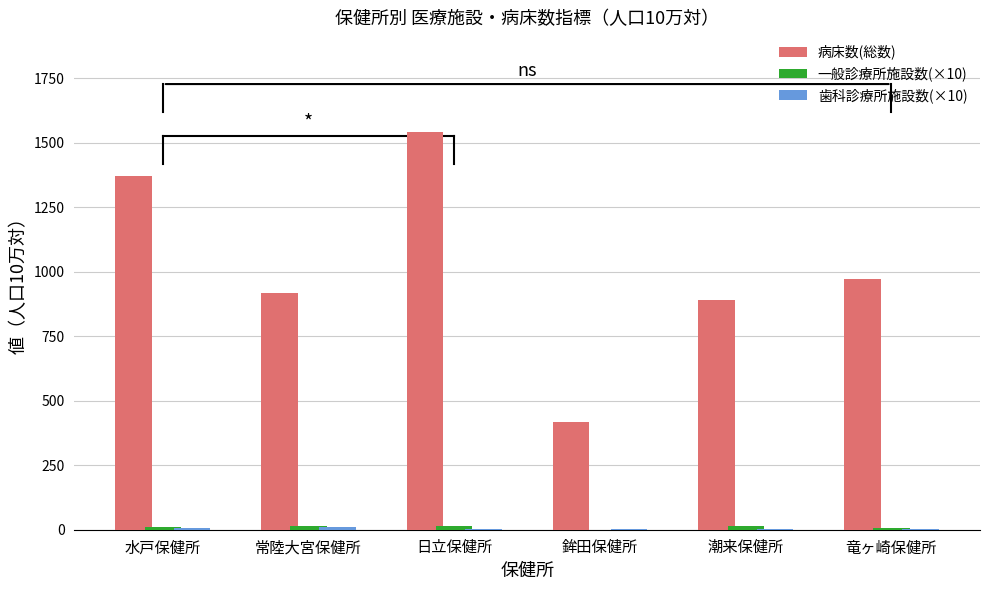

What is the greatest value displayed?

1542.2